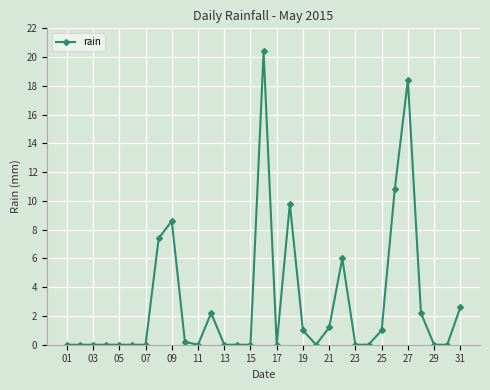

What is the greatest value displayed?

20.4